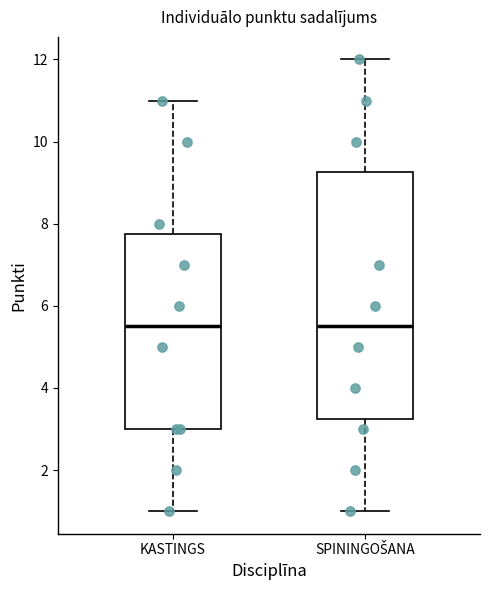

Reading left to right, read every box against the y-axis: the position of its median line, the range the box covers, and the ends of its whiskers. The values are not printed on the chart, so give them approximately, as read against the axis.

KASTINGS: median 5.6, box 3.0 to 7.8, whiskers 1.0 to 11.0
SPININGOŠANA: median 5.6, box 3.2 to 9.2, whiskers 1.0 to 12.0